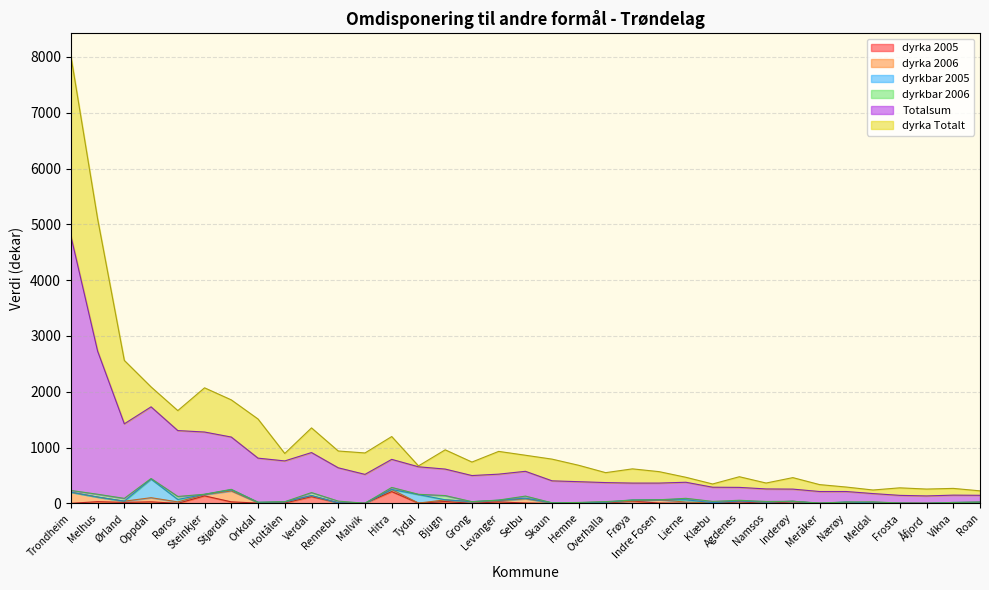

List the series in order of their peak value, highest first.

Totalsum, dyrka Totalt, dyrkbar 2005, dyrka 2005, dyrka 2006, dyrkbar 2006